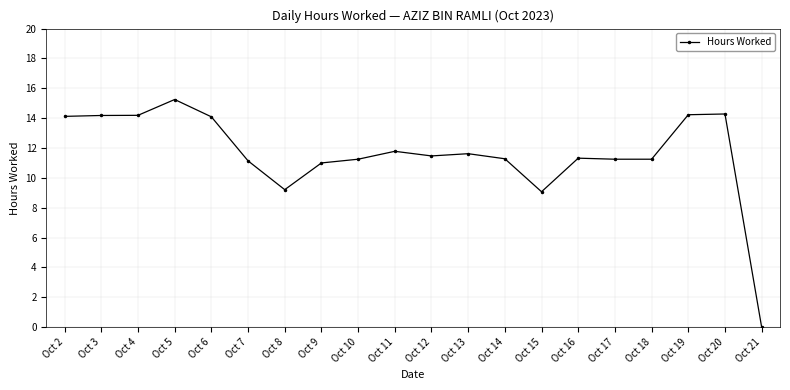

Which has a higher value, Oct 6 or Oct 5?

Oct 5